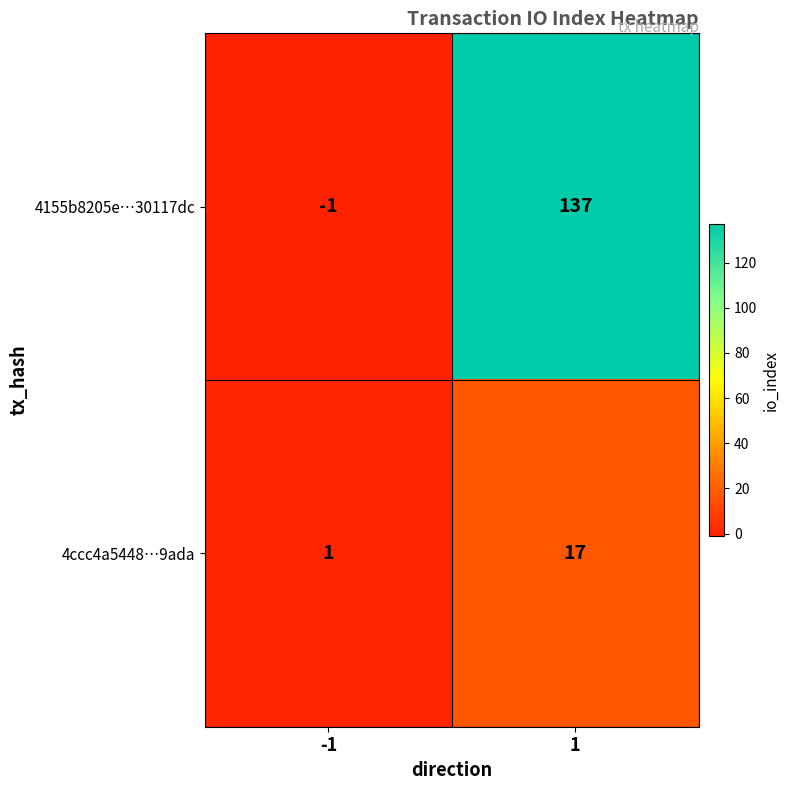

Rank the series by their maximum value, from highest to lowest.

4155b8205e…30117dc, 4ccc4a5448…9ada